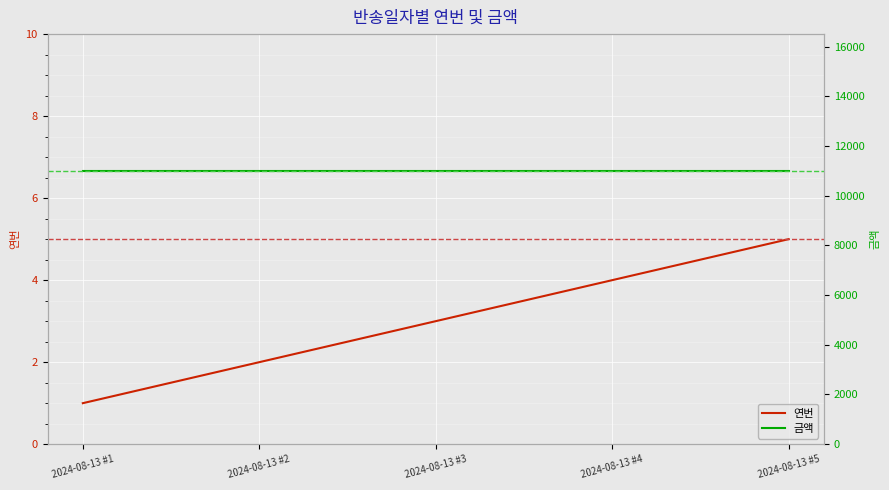

At which category is the sum across all series the highest?

2024-08-13 #5